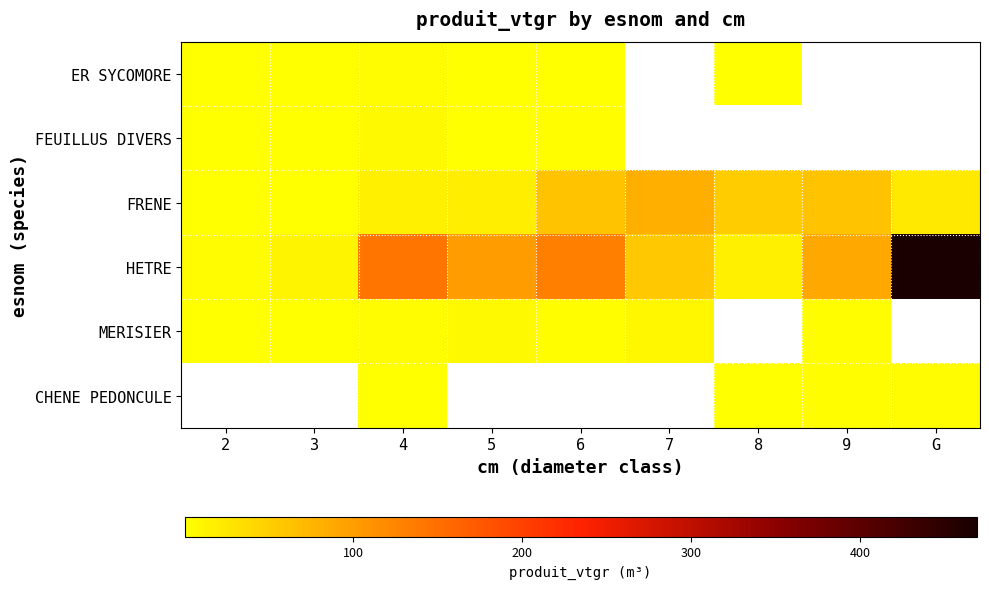

What is the highest value of the FRENE series?

81.6